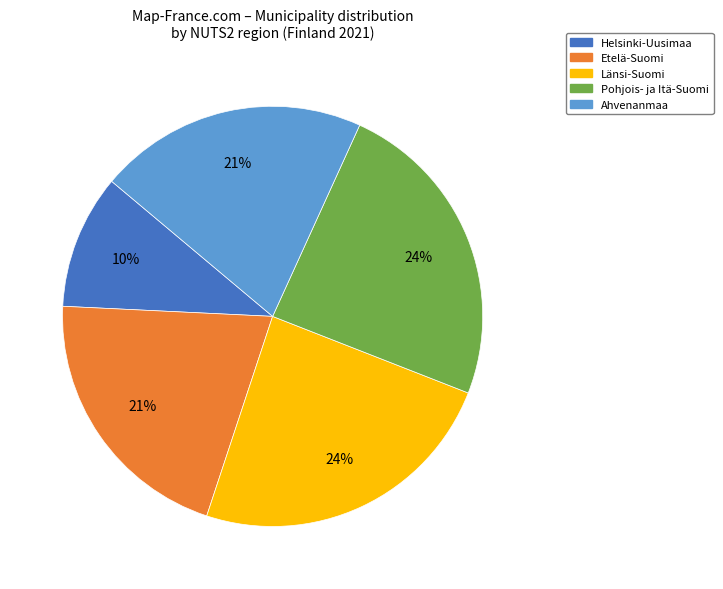

To the nearest percent, what is the average slice percentage?

20%